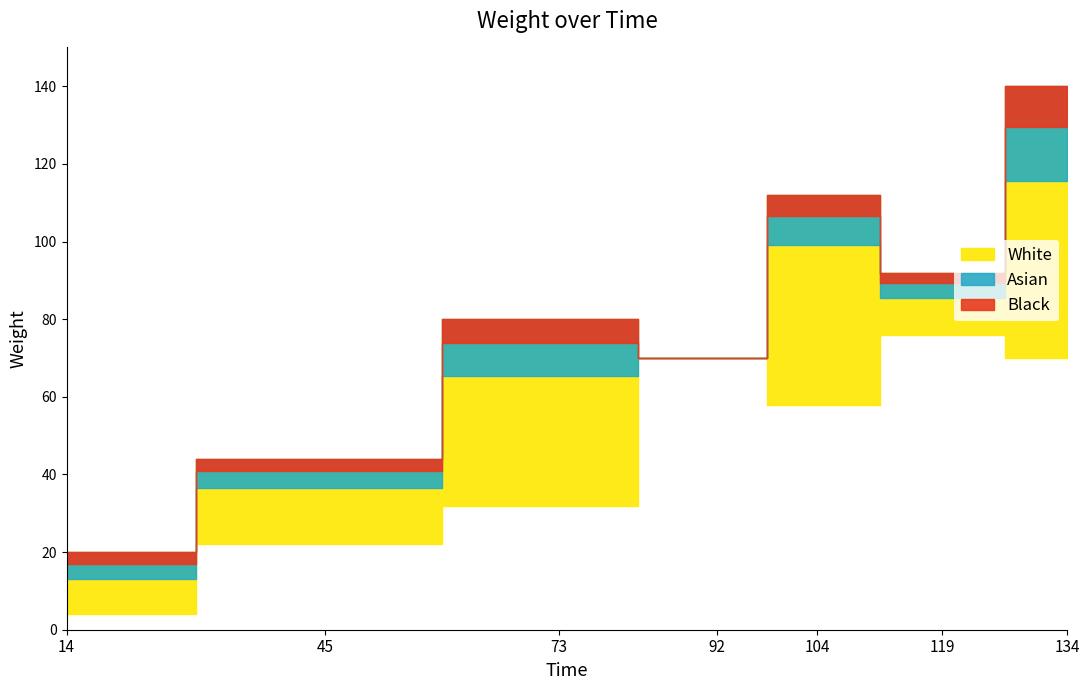

Rank the categories by value from lowest to highest.

14, 14, 14, 45, 73, 73, 73, 73, 73, 73, 92, 104, 104, 104, 119, 134